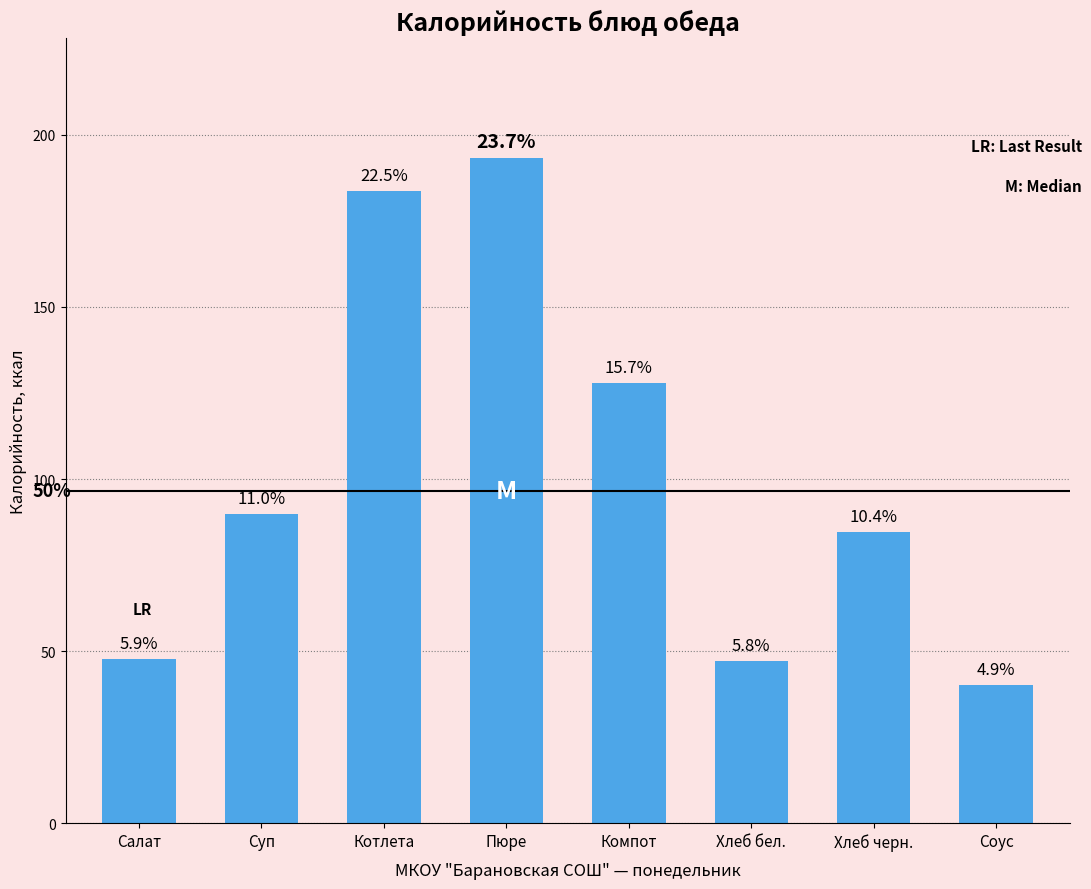

Are the bars horizontal?

No